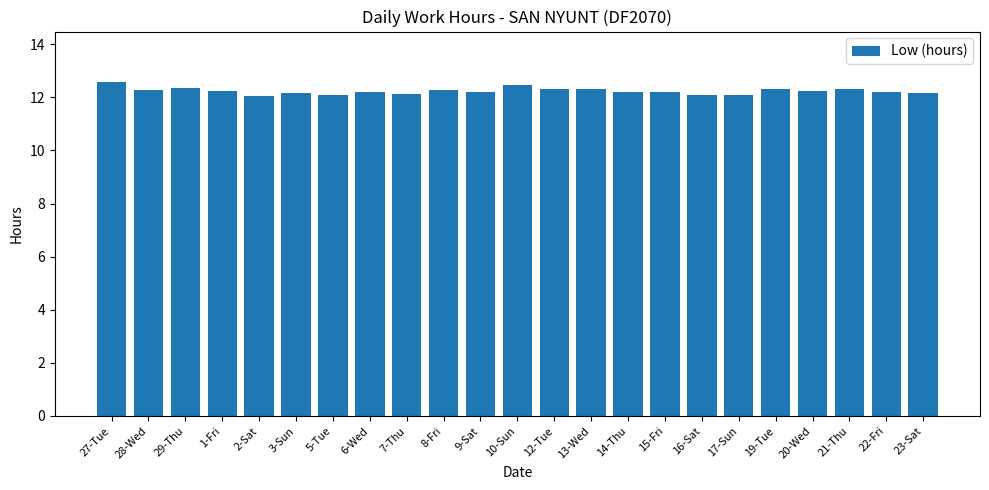

The value at 22-Fri is 12.2. True or false?

True